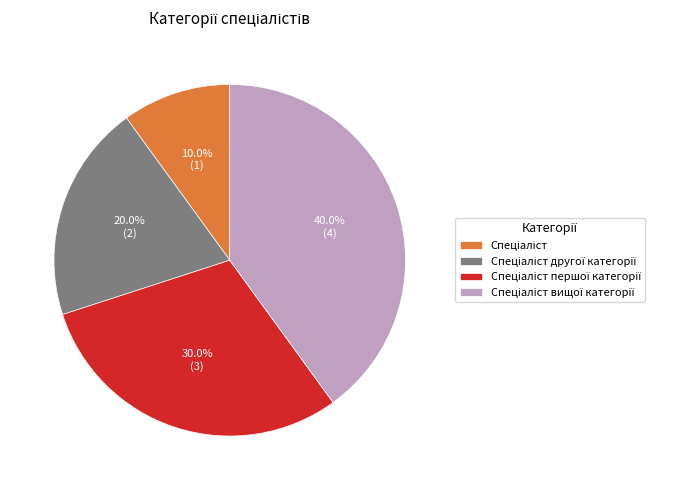

Is there a majority slice in this chart?

No